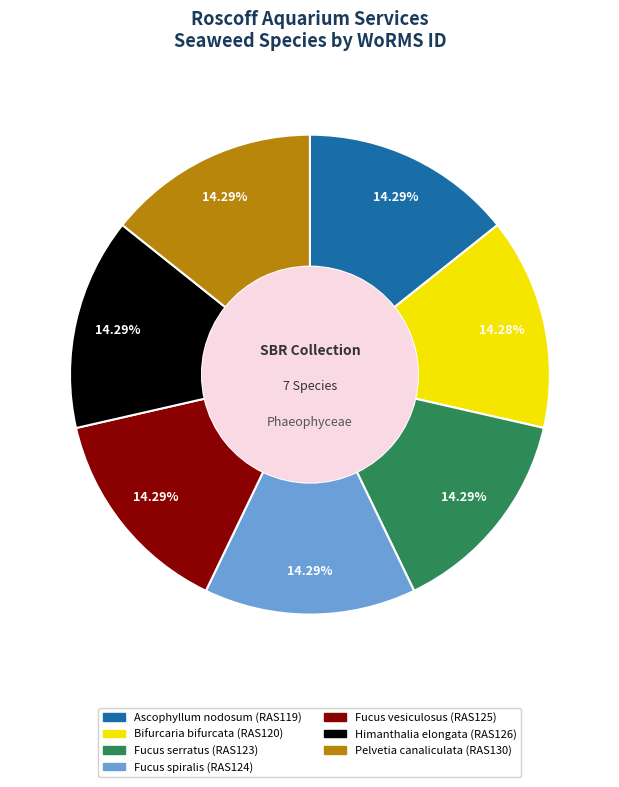

Combined, what portion of the pie is Fucus serratus and Himanthalia elongata?

28.6%